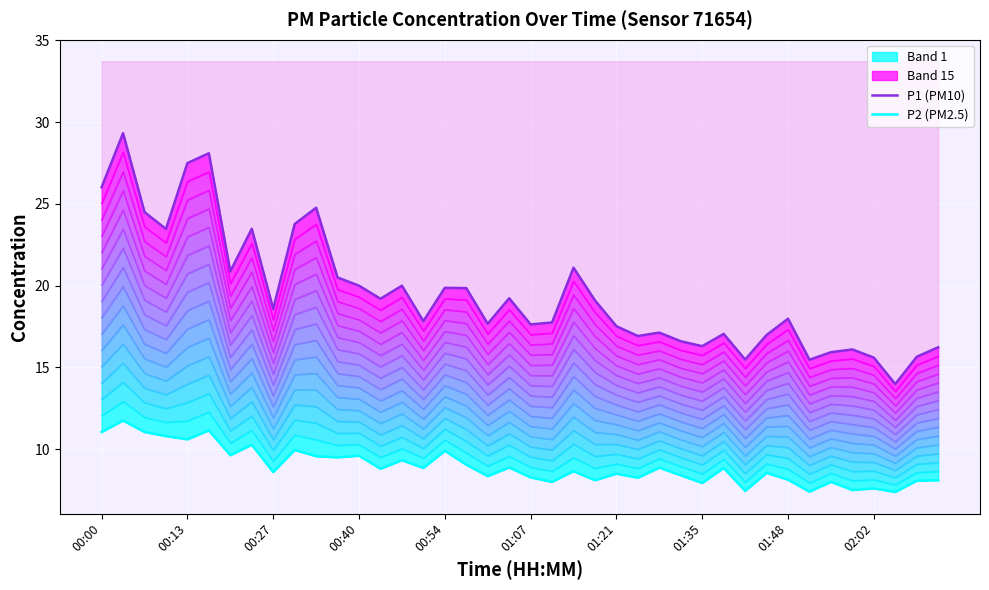

What is the total value across all series at 00:00?

37.1